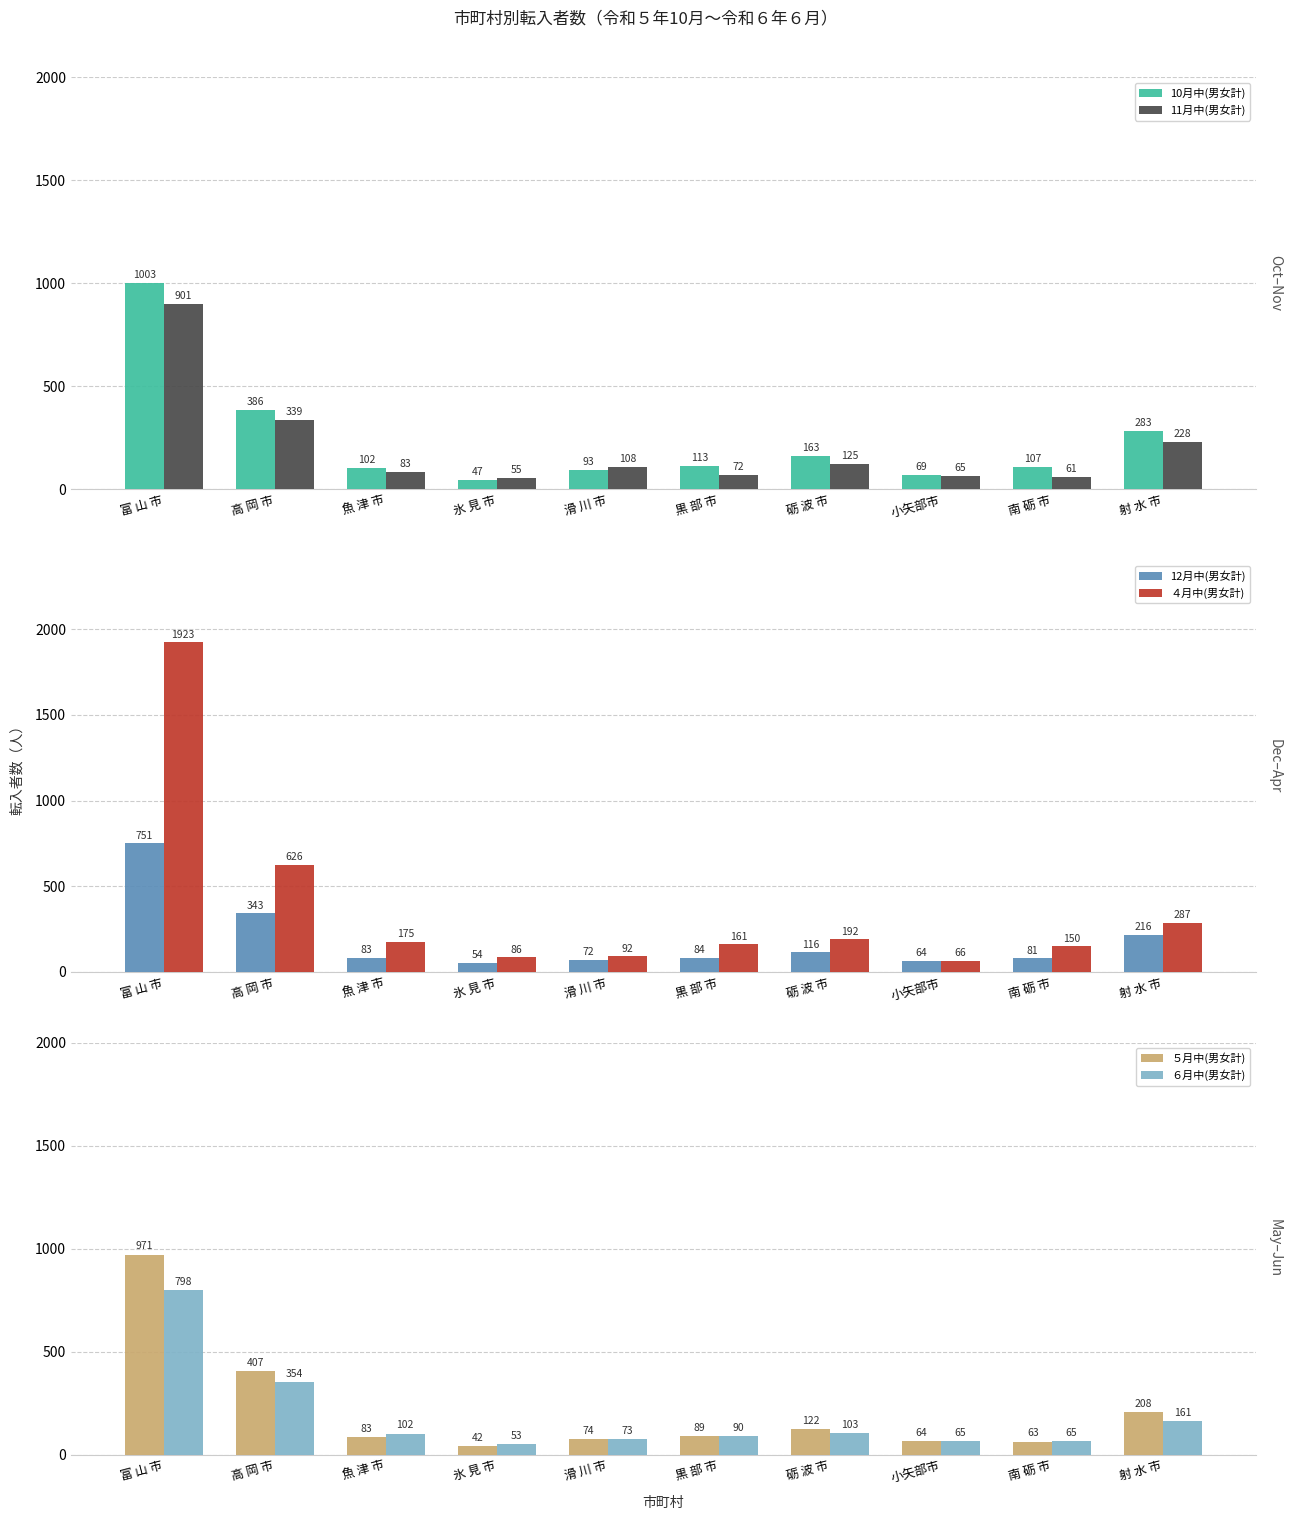

Reading left to right, what are all the values shown in this chart?

10月中(男女計): 1003	386	102	47	93	113	163	69	107	283
11月中(男女計): 901	339	83	55	108	72	125	65	61	228
12月中(男女計): 751	343	83	54	72	84	116	64	81	216
４月中(男女計): 1923	626	175	86	92	161	192	66	150	287
５月中(男女計): 971	407	83	42	74	89	122	64	63	208
６月中(男女計): 798	354	102	53	73	90	103	65	65	161